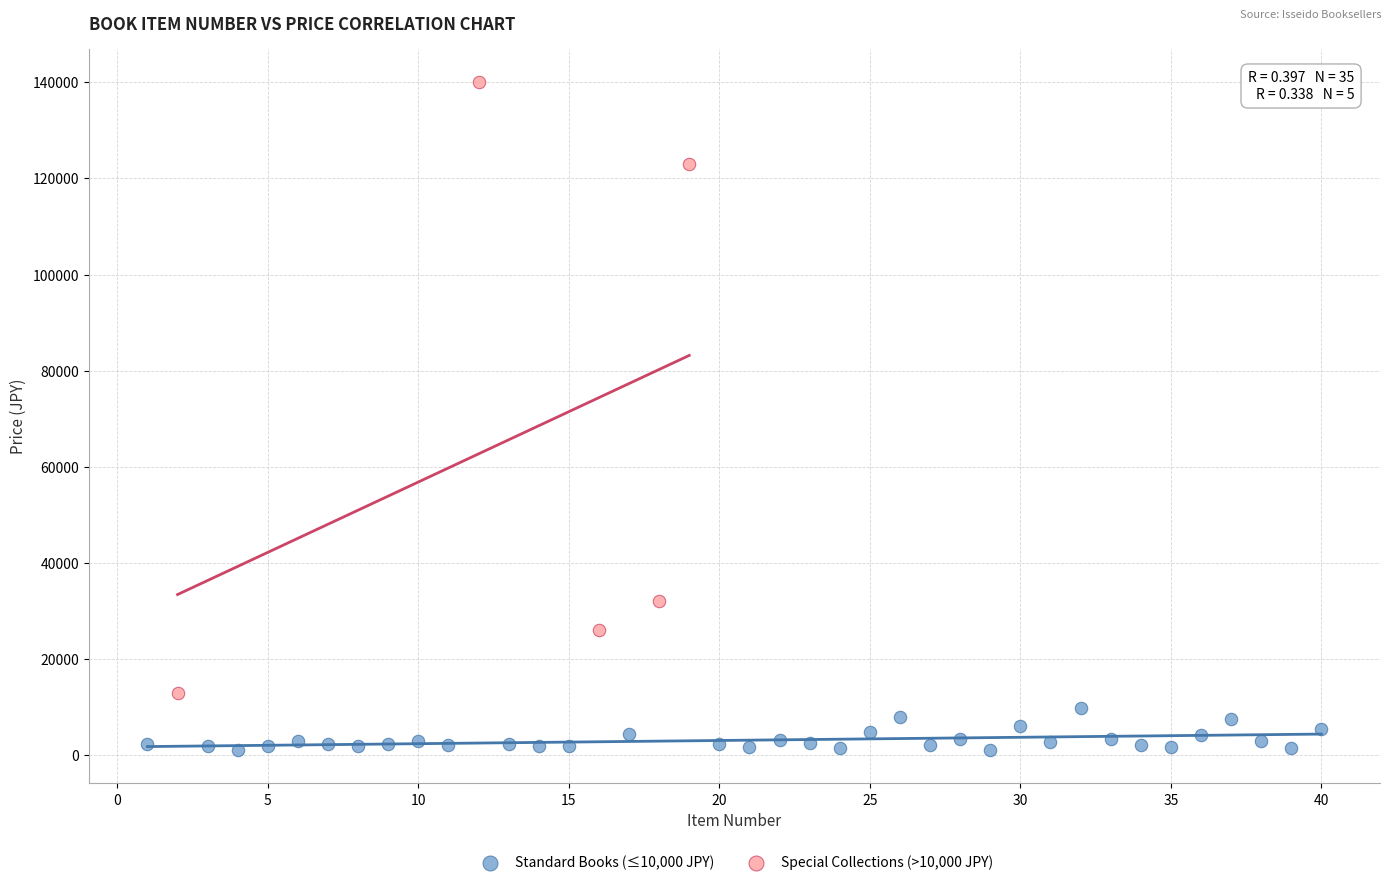

What are all the series names shown in the legend?

Standard Books (≤10,000 JPY), Special Collections (>10,000 JPY)